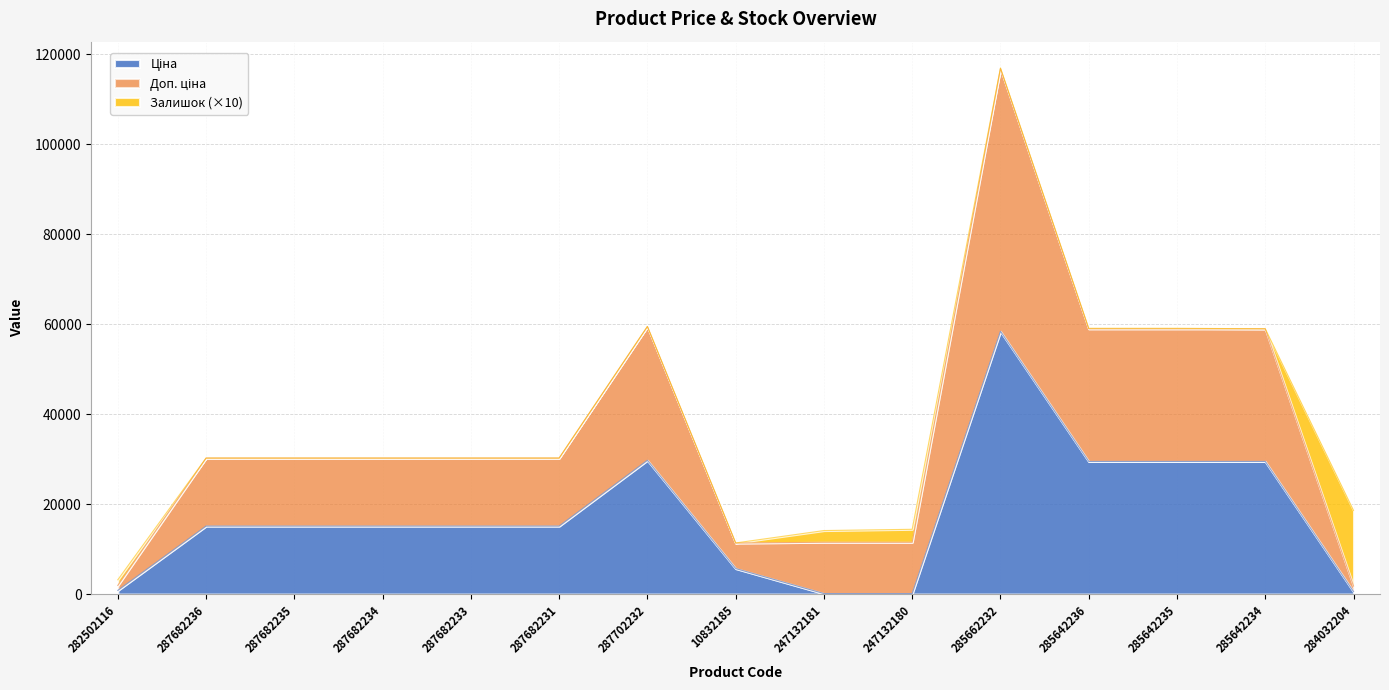

Does the chart display data point markers on the line(s)?

No